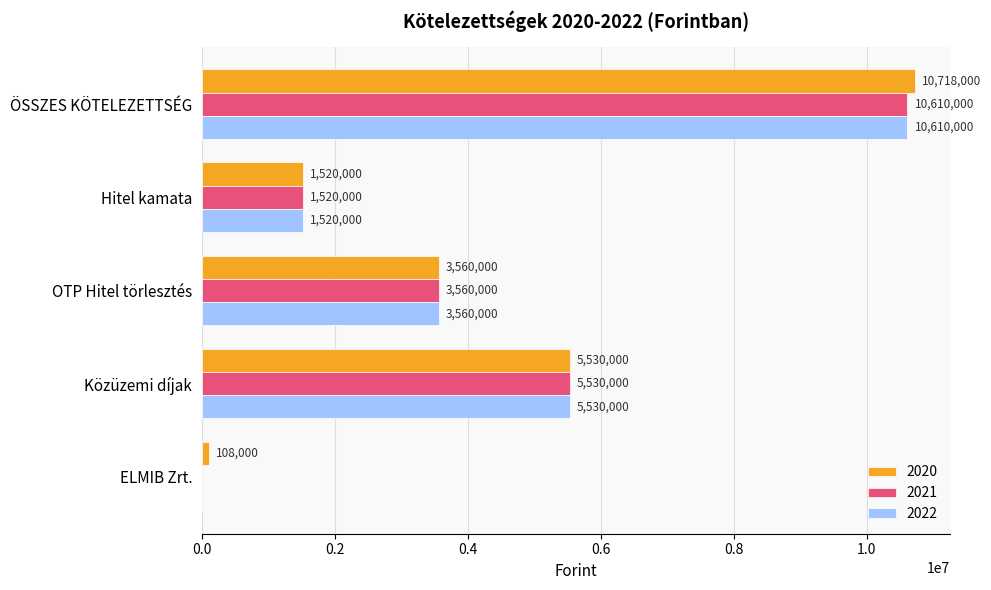

The value of 2020 at OTP Hitel törlesztés is 1053453. True or false?

False